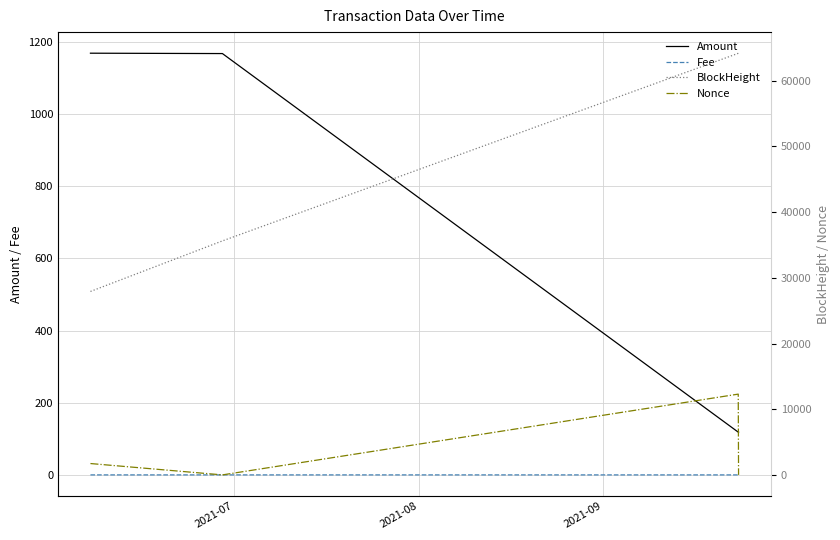

At how many categories does at least one series exceed 16741?

4